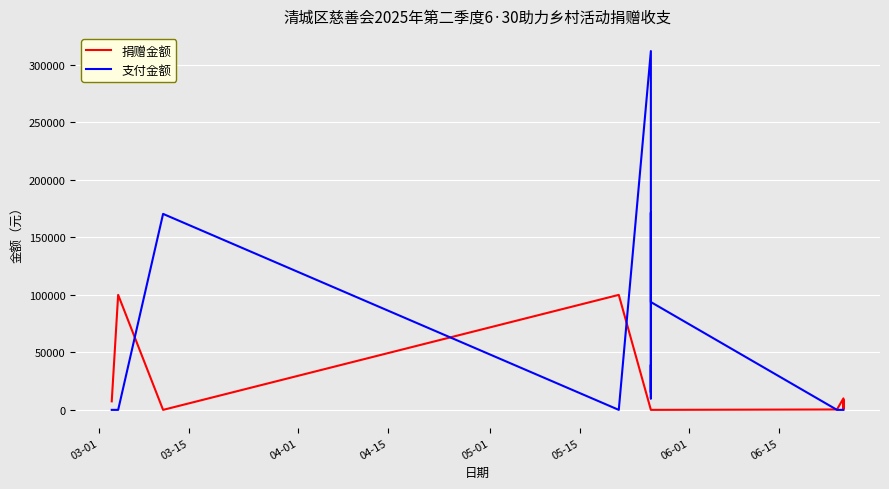

What is the label of the 3rd point from the left?

04-01